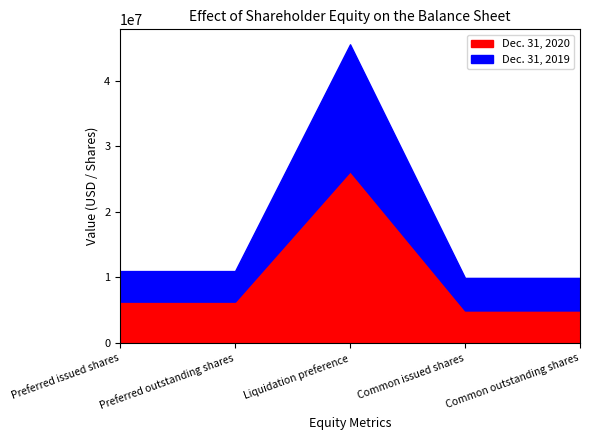

Reading right to left, what are all the values shown in this chart?

Dec. 31, 2020: 4964529	4964529	26184458	6309508	6309508
Dec. 31, 2019: 4964529	4964529	19350487	4662768	4662768